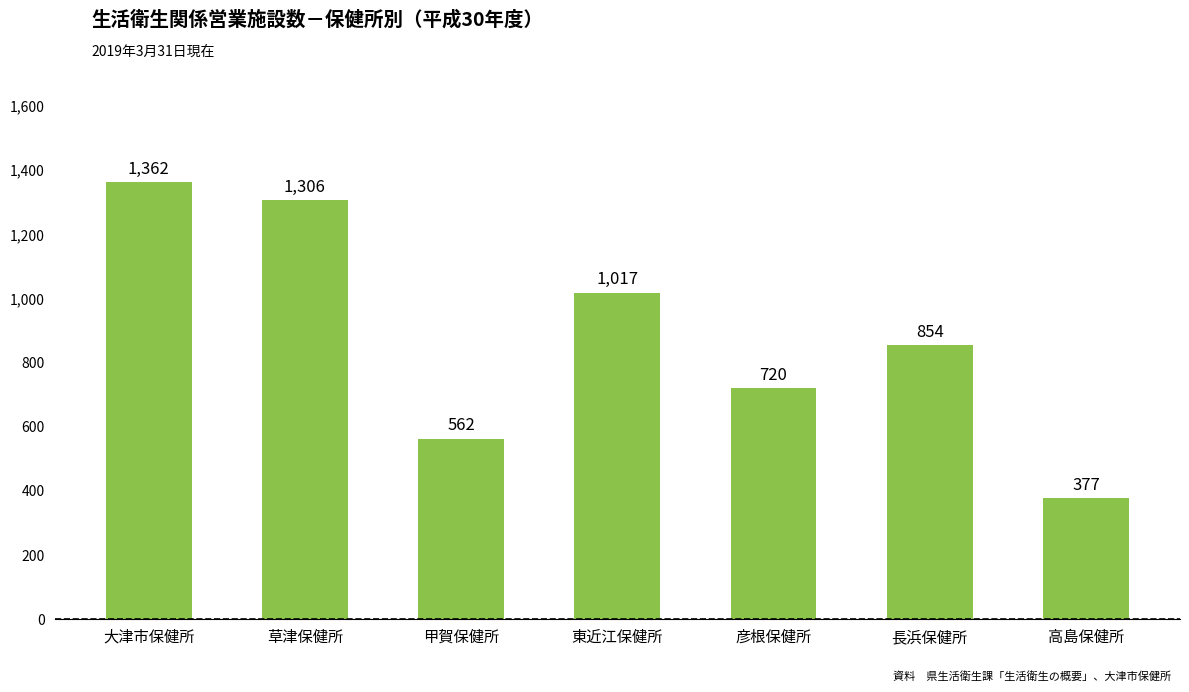

What value does the data have at 草津保健所, to the nearest 100?

1300